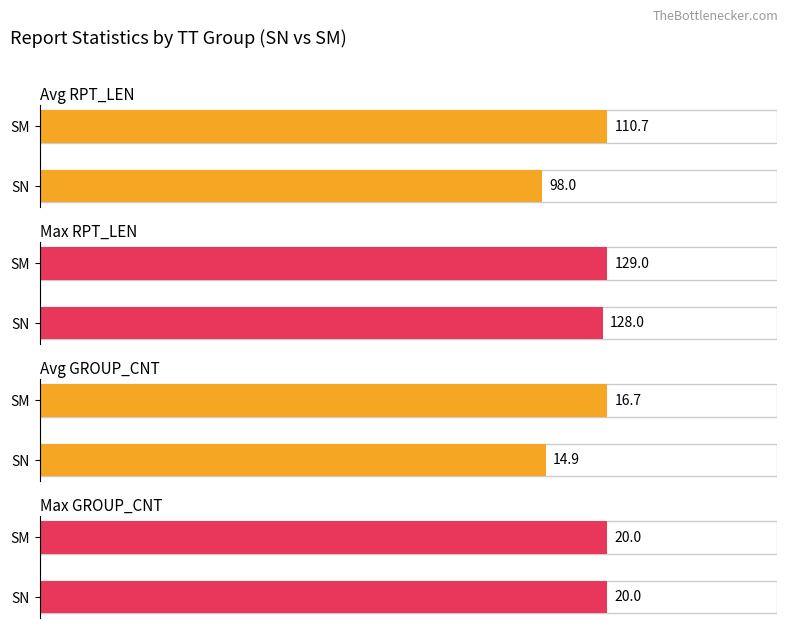

What is the highest value of the Max RPT_LEN series?

129.0